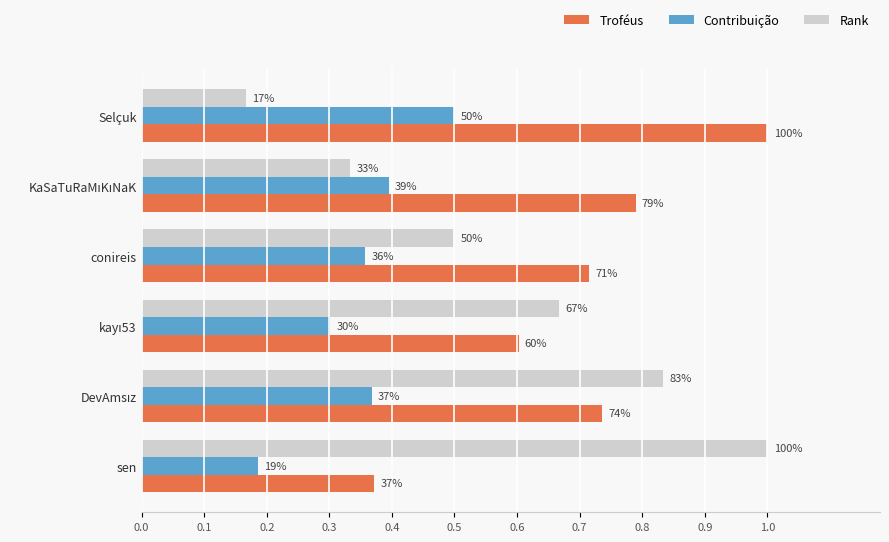

At how many categories does at least one series exceed 0?

6